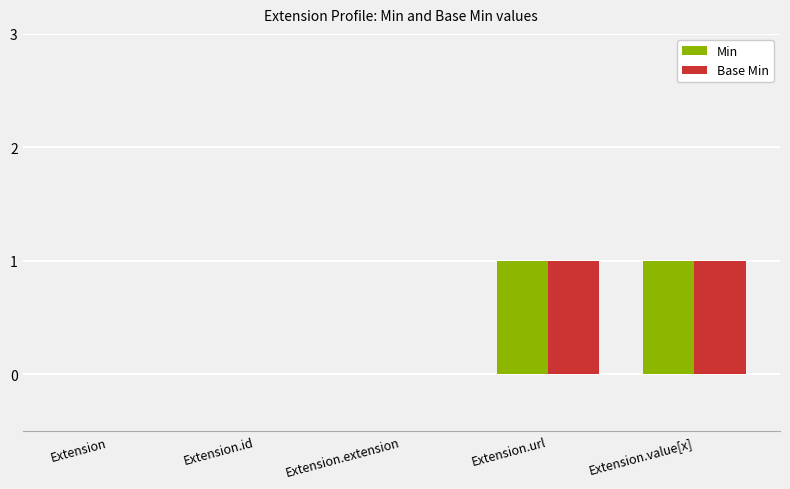

True or false: Min has a value of 1 at Extension.id.

False